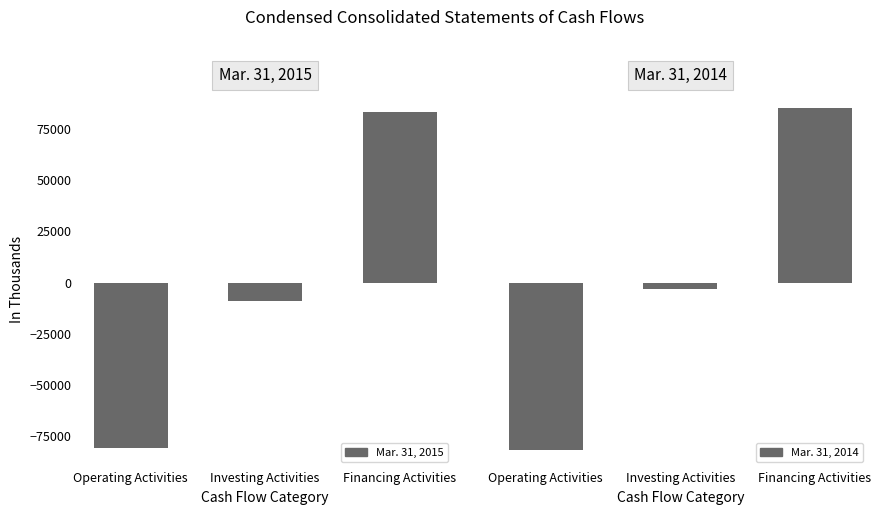

True or false: Mar. 31, 2015 has a value of -9091 at Investing Activities.

True